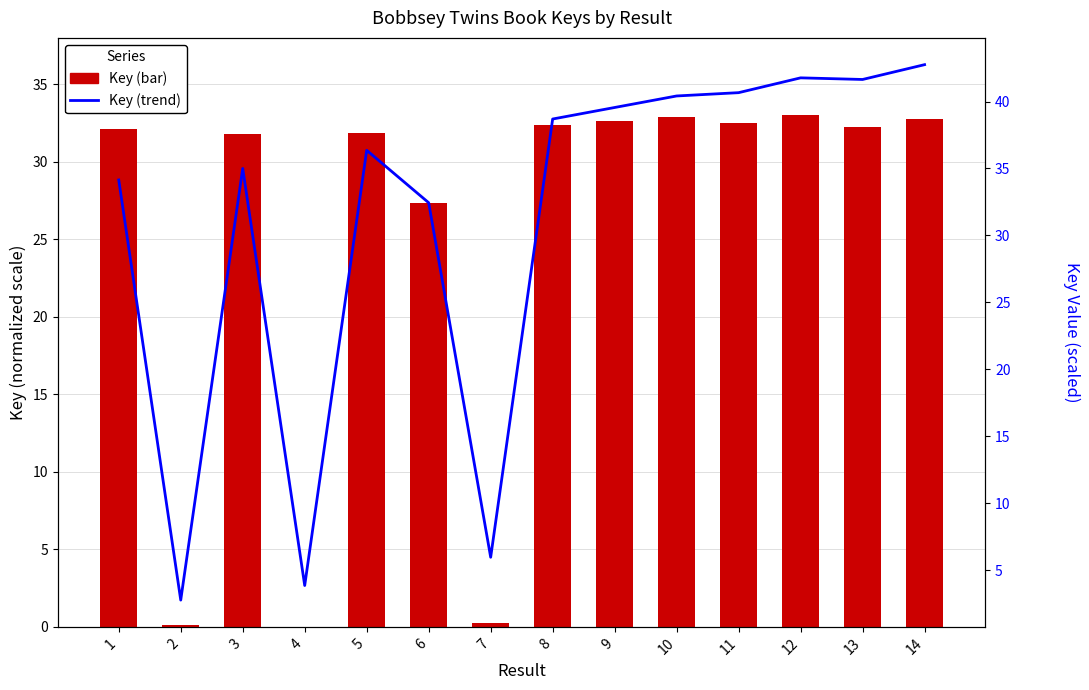

At how many categories does at least one series exceed 32?

11